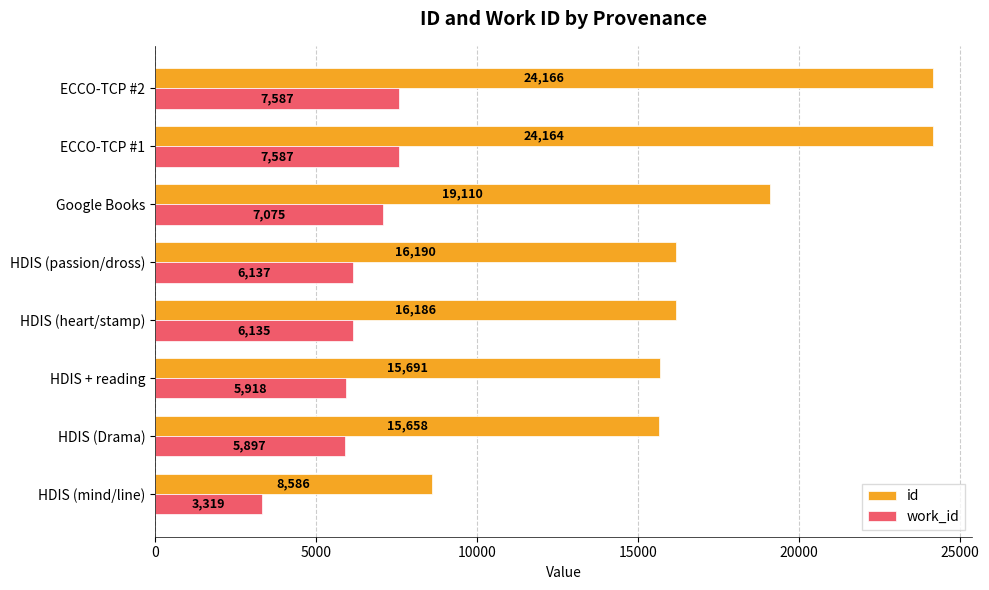

True or false: id has a value of 13514 at ECCO-TCP #1.

False